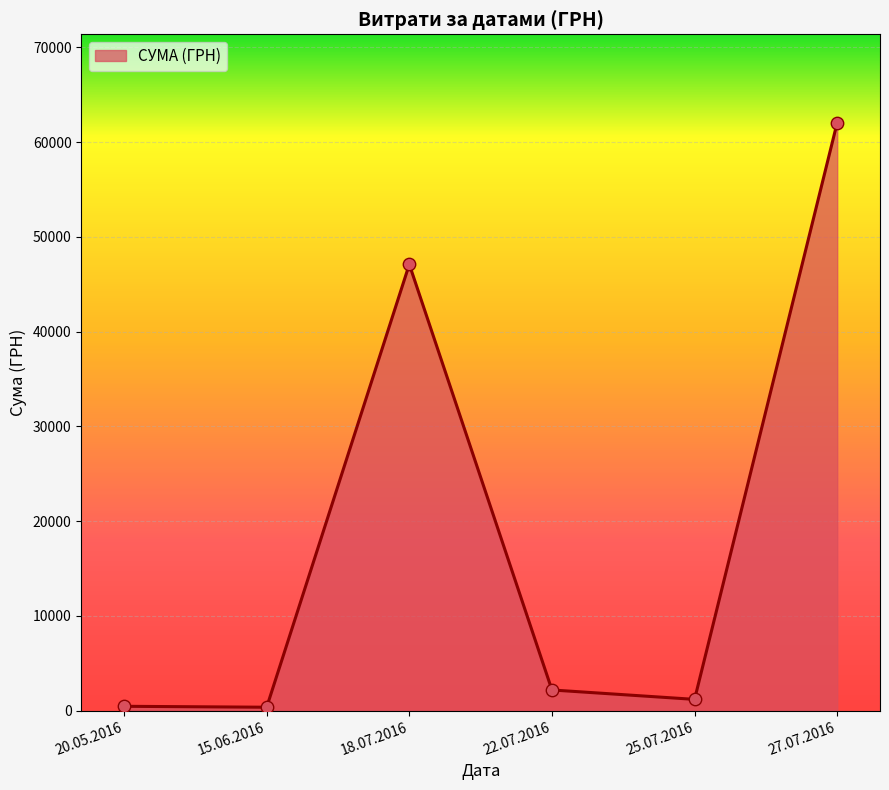

Between 27.07.2016 and 22.07.2016, which is larger?

27.07.2016